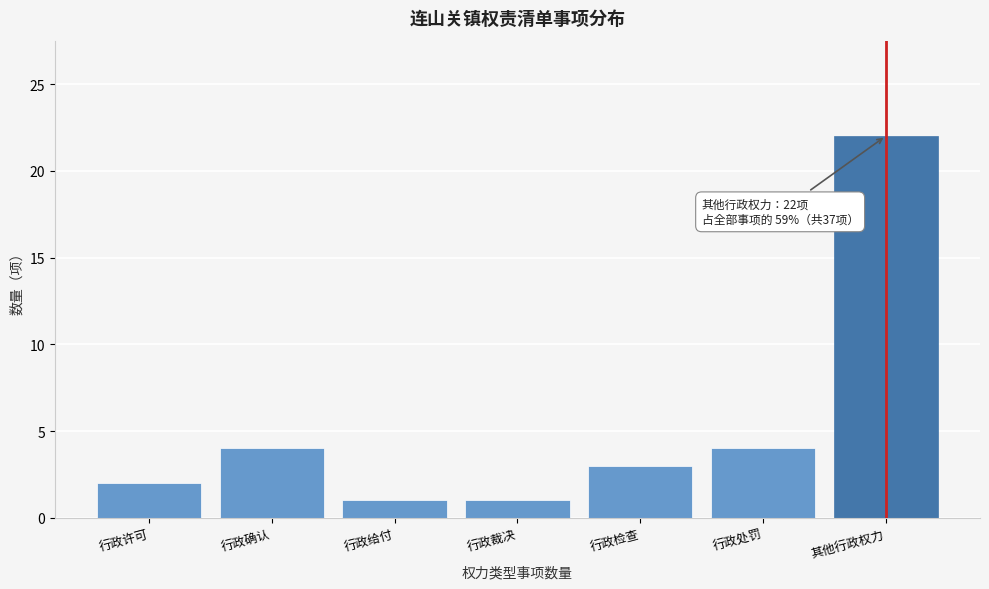

Reading left to right, list all the values displayed in this chart.

行政许可=2	行政确认=4	行政给付=1	行政裁决=1	行政检查=3	行政处罚=4	其他行政权力=22